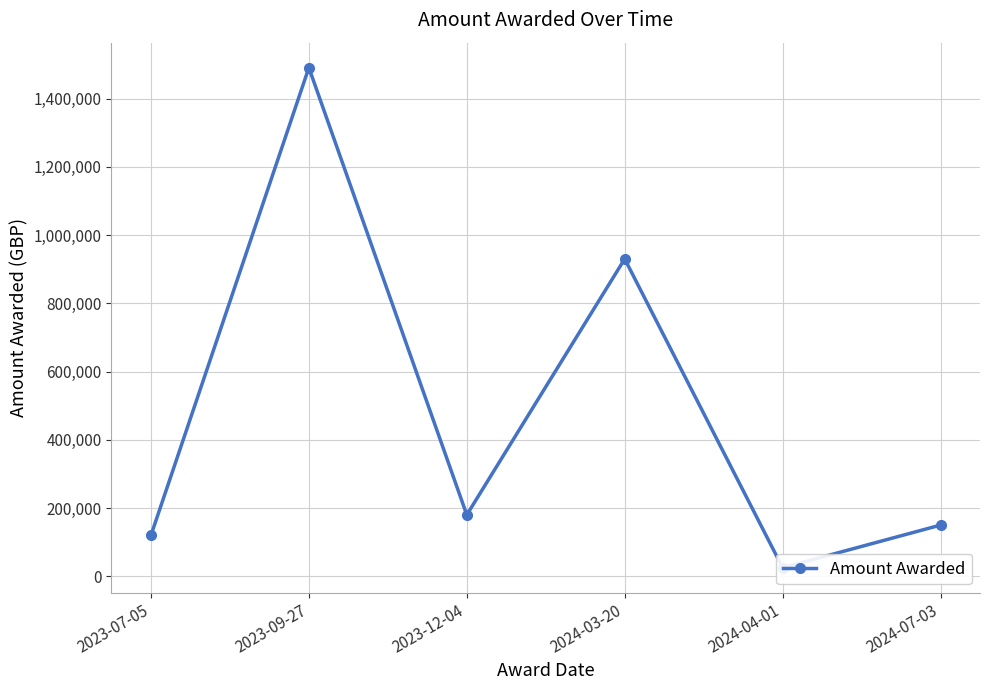

Rank the categories by value from lowest to highest.

2024-04-01, 2023-07-05, 2024-07-03, 2023-12-04, 2024-03-20, 2023-09-27